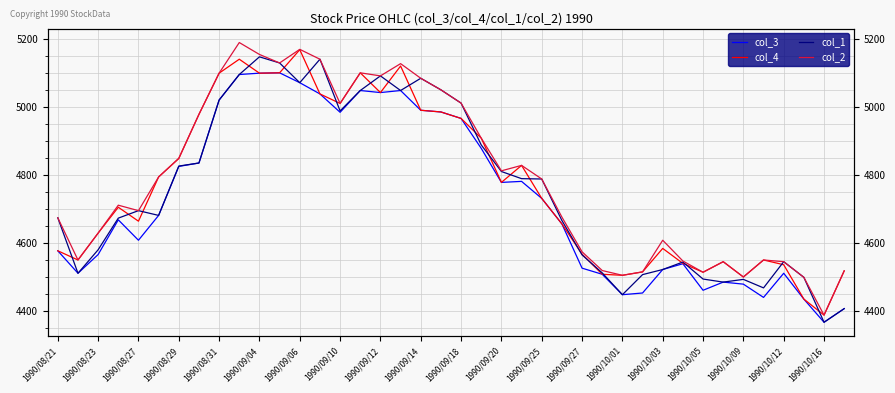

What is the difference between the maximum and second lowest values in the col_2 series?

690